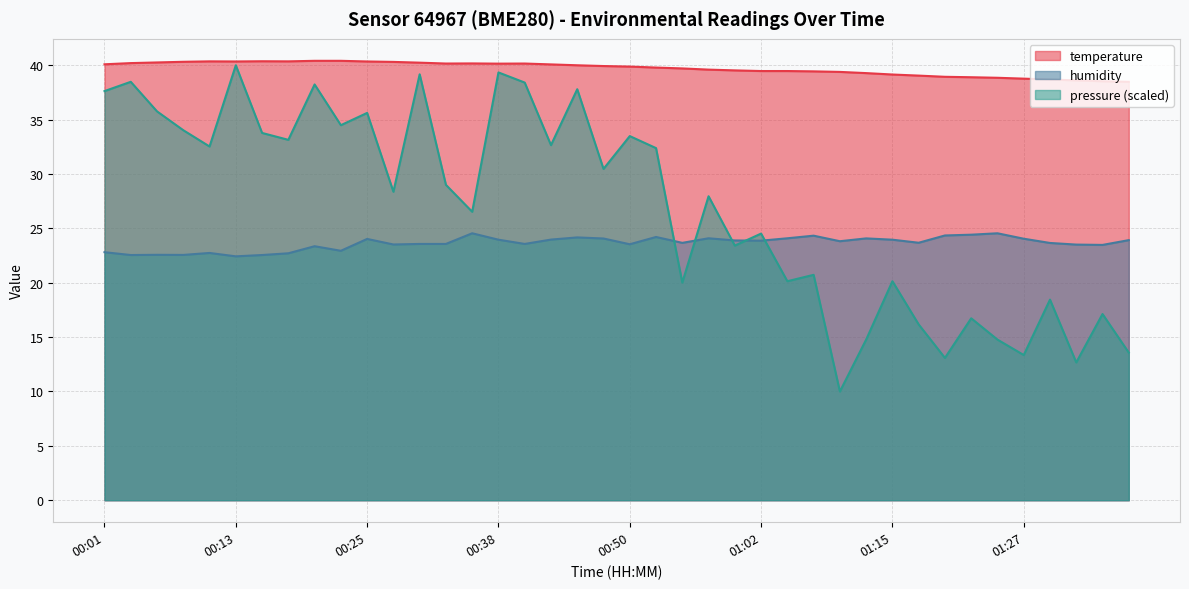

What is the maximum value for humidity?

24.6